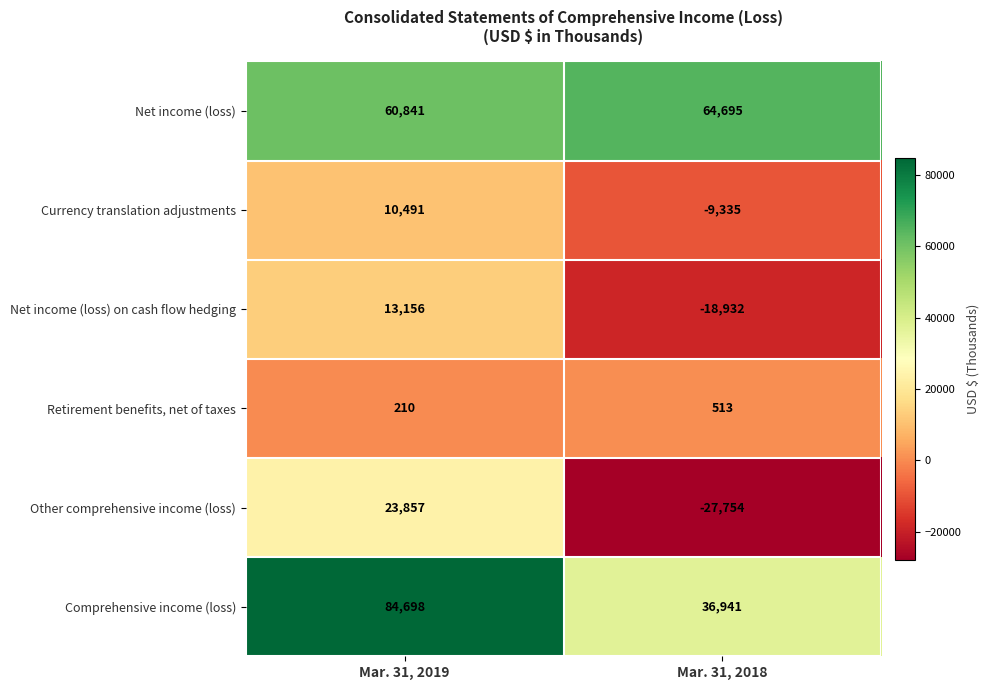

What is the total value across all series at Mar. 31, 2019?

193253